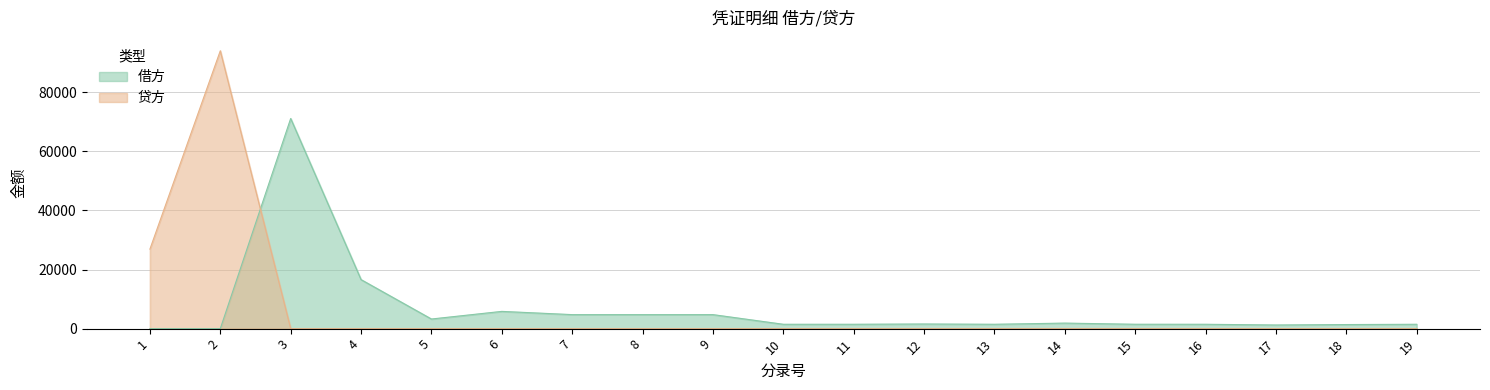

List the series in order of their overall mean, lowest first.

贷方, 借方